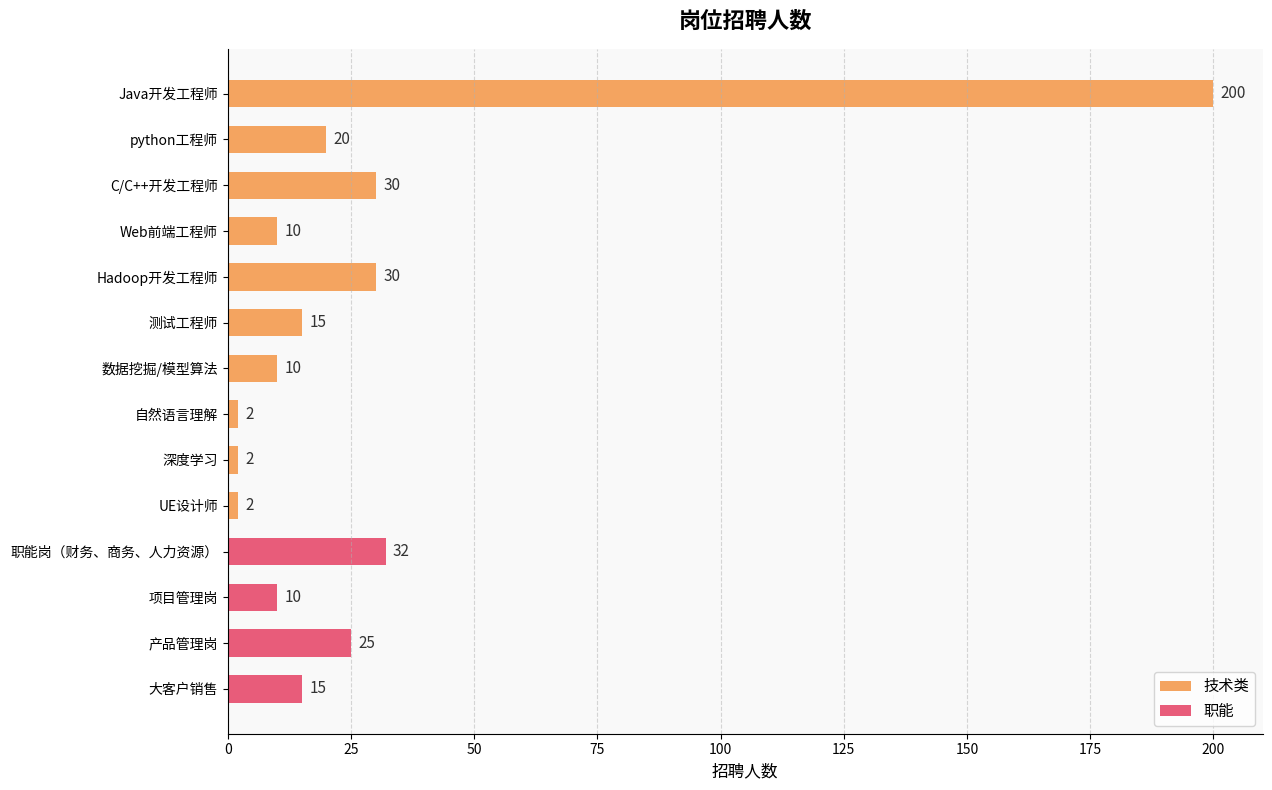

What is the difference between the maximum and minimum values?

198